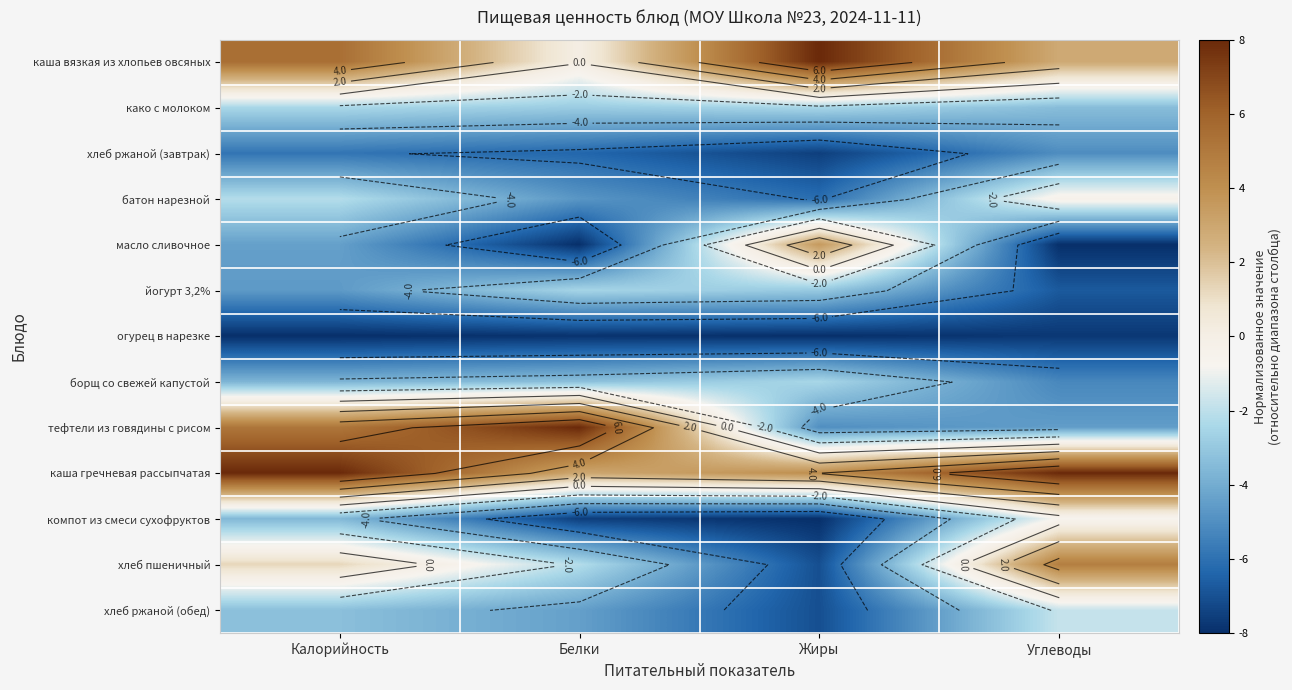

At Углеводы, list the series in order from largest to smallest.

каша гречневая рассыпчатая, хлеб пшеничный, каша вязкая из хлопьев овсяных, батон нарезной, компот из смеси сухофруктов, хлеб ржаной (обед), како с молоком, тефтели из говядины с рисом, хлеб ржаной (завтрак), борщ со свежей капустой, йогурт 3,2%, огурец в нарезке, масло сливочное